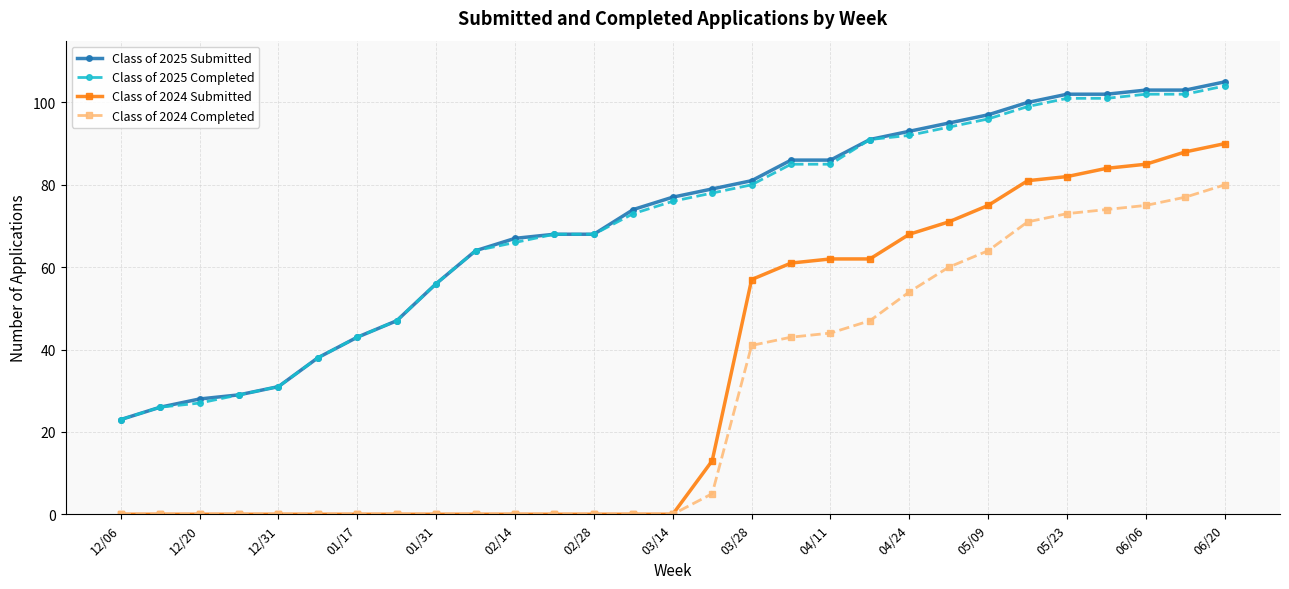

True or false: Class of 2025 Completed and Class of 2024 Completed cross at least once.

False